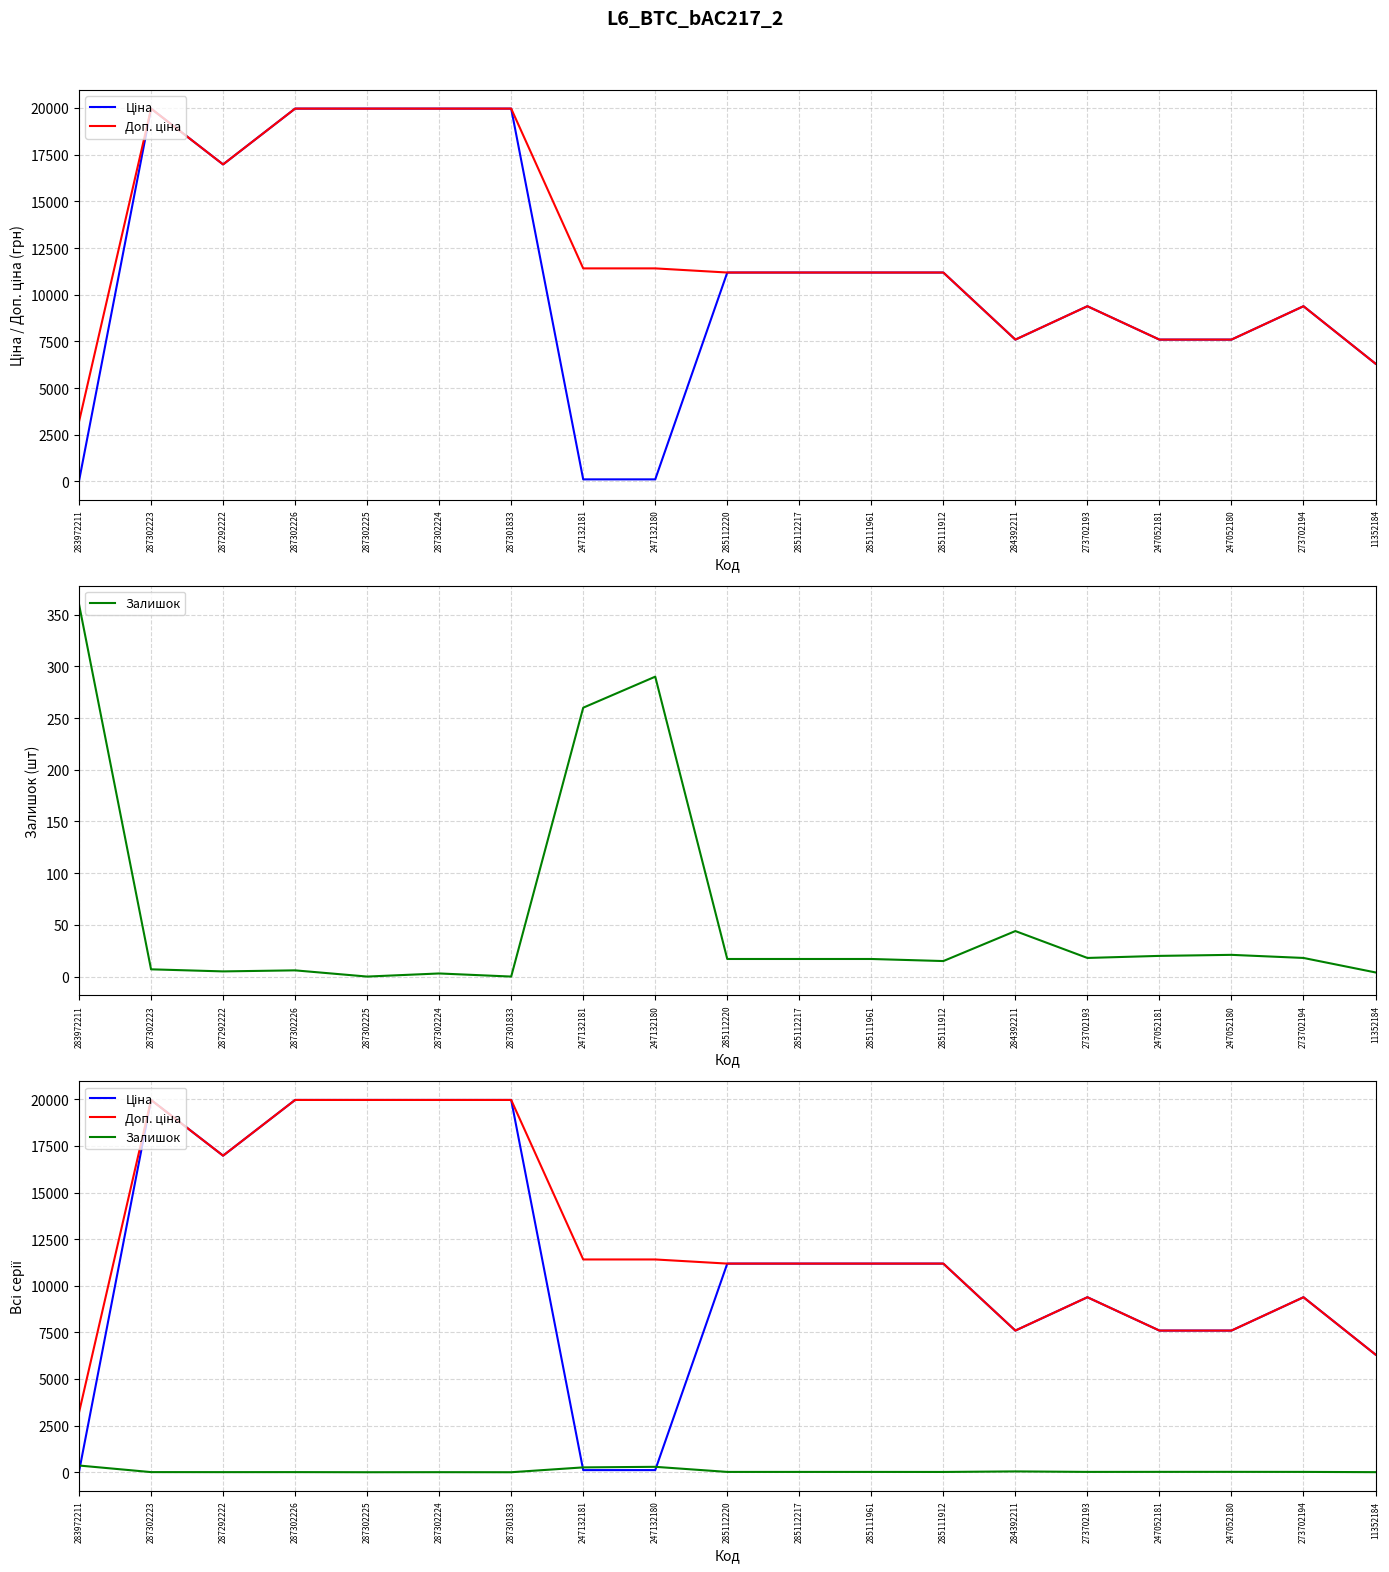

Where does the Ціна series first go above 11188?

287302223